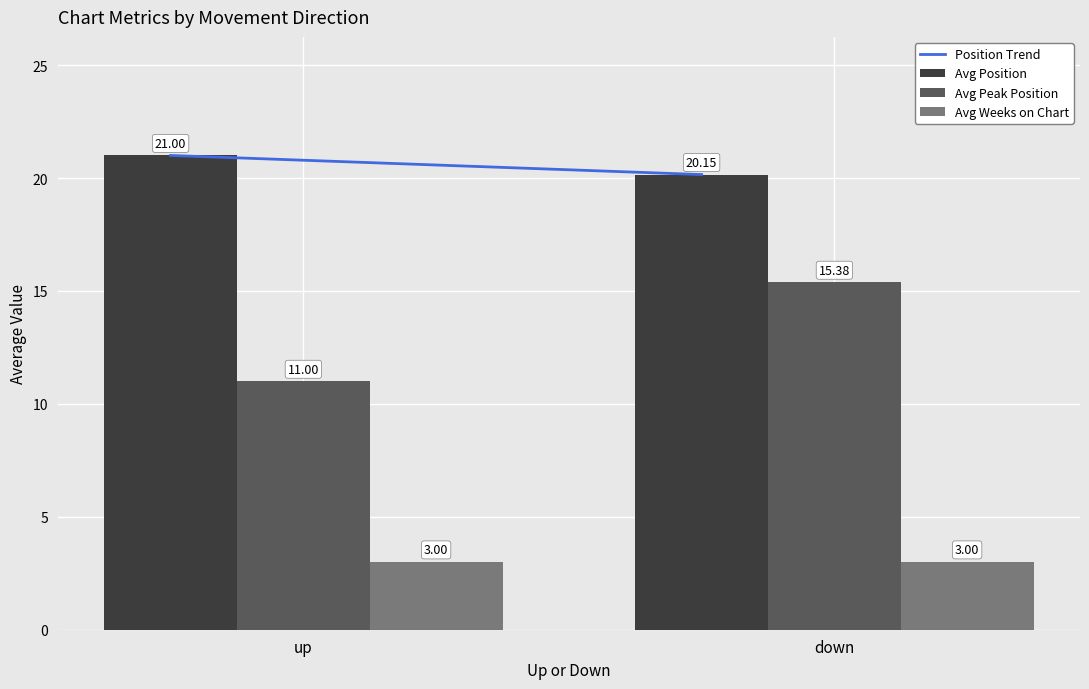

Which series has the widest spread of values?

Avg Peak Position